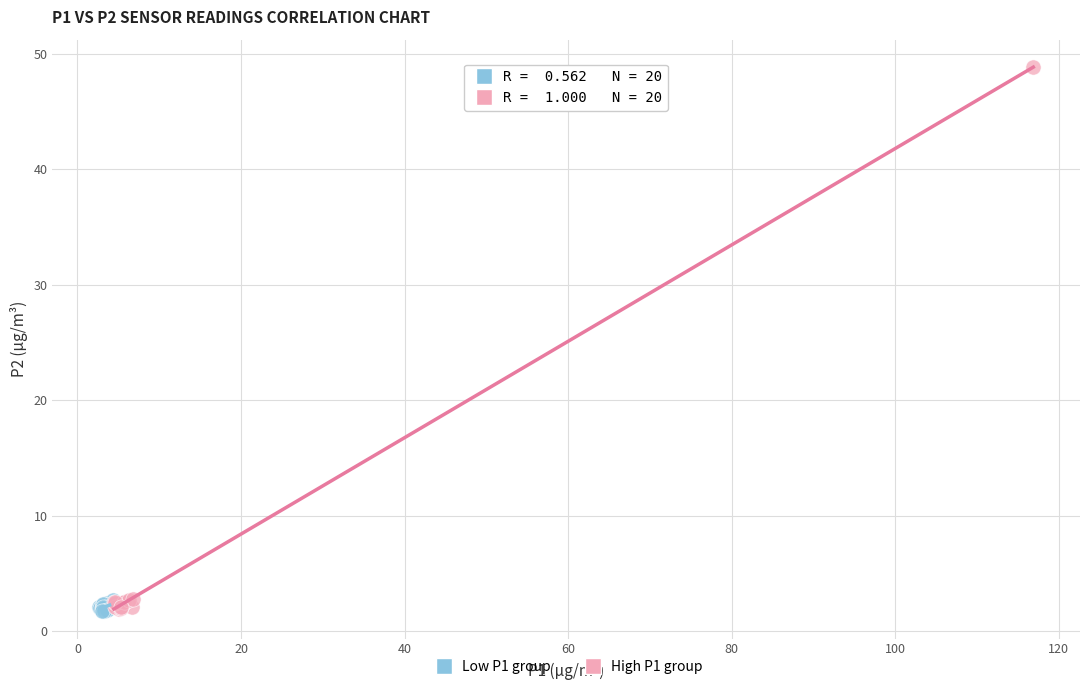

What are all the series names shown in the legend?

Low P1 group, High P1 group